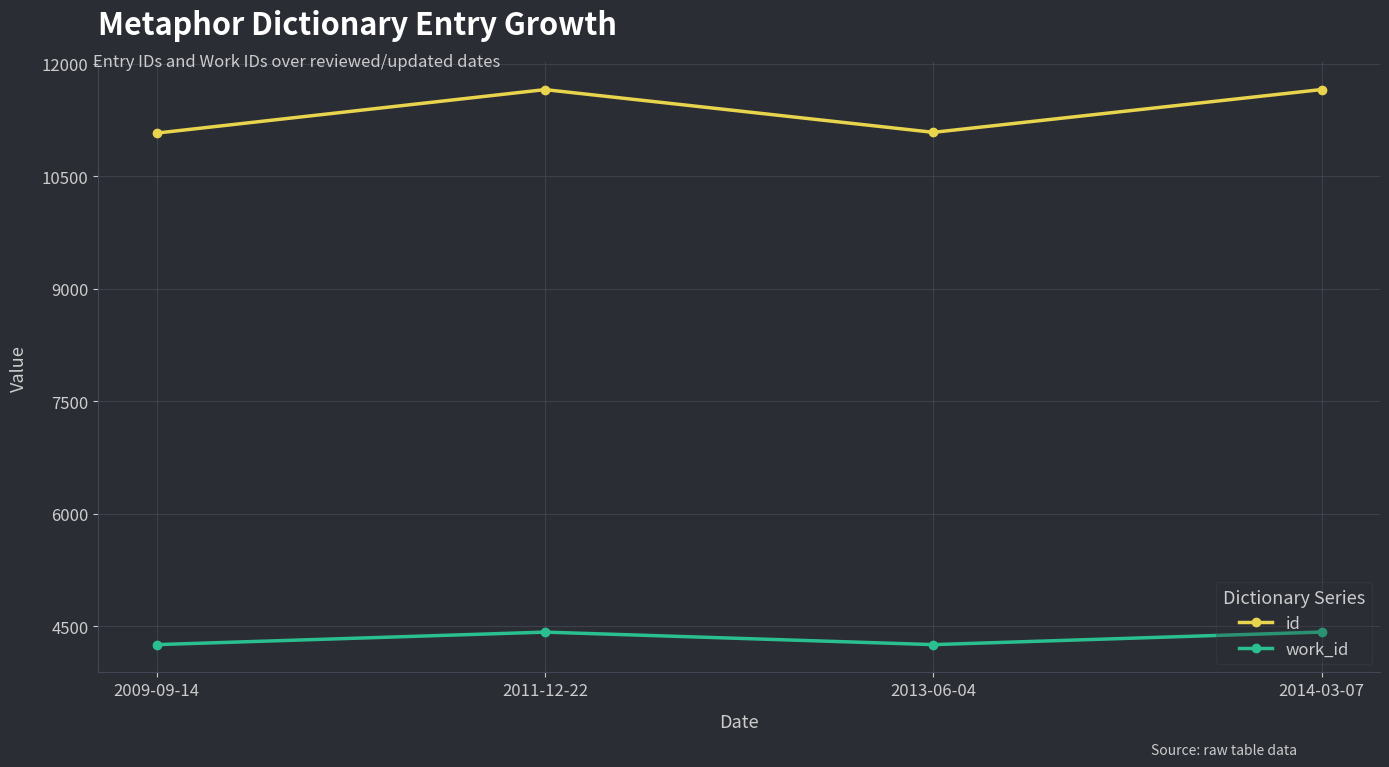

True or false: id and work_id cross at least once.

False